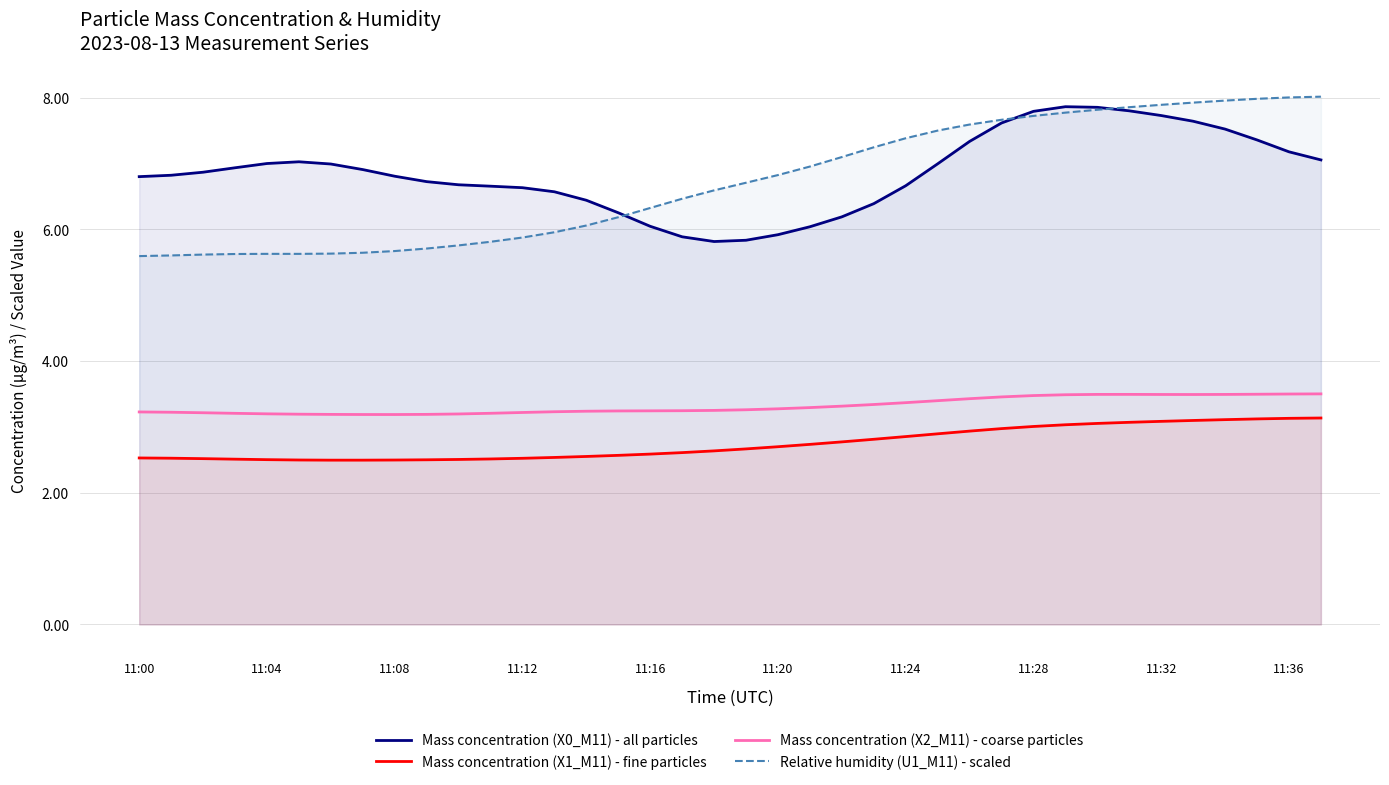

At 14, list the series in order from largest to smallest.

Mass concentration (X0_M11) - all particles, Relative humidity (U1_M11) - scaled, Mass concentration (X2_M11) - coarse particles, Mass concentration (X1_M11) - fine particles